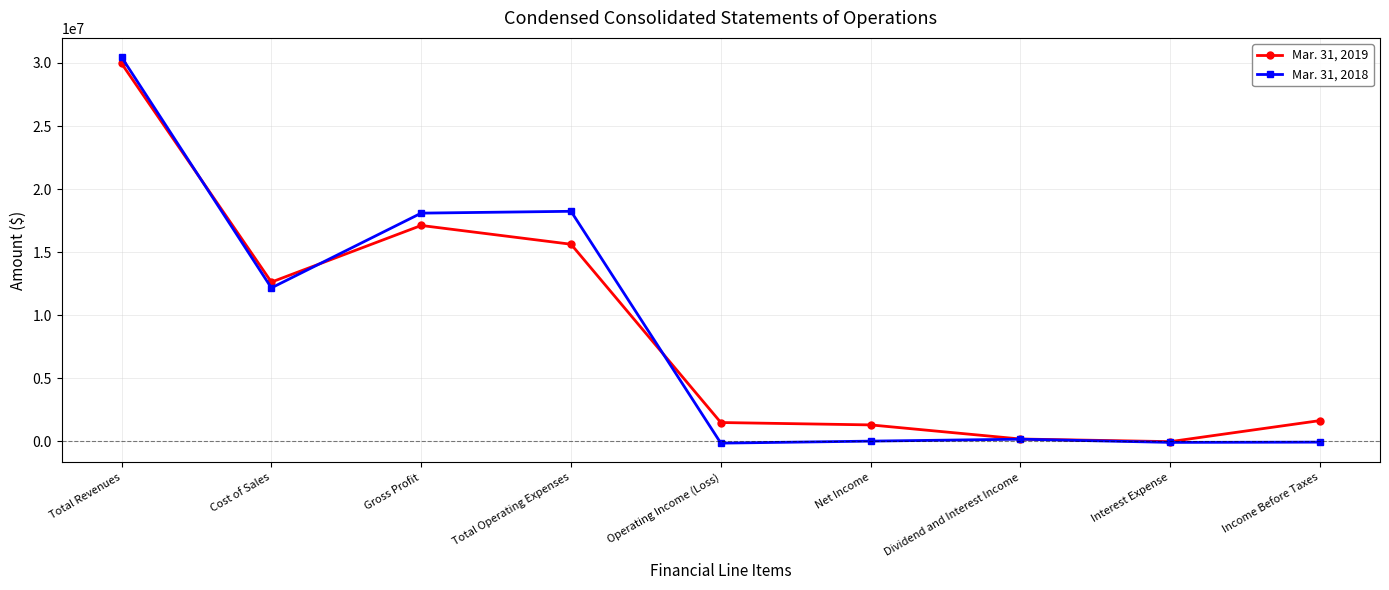

What is the value of the Mar. 31, 2019 point at the 7th from the left?

181543